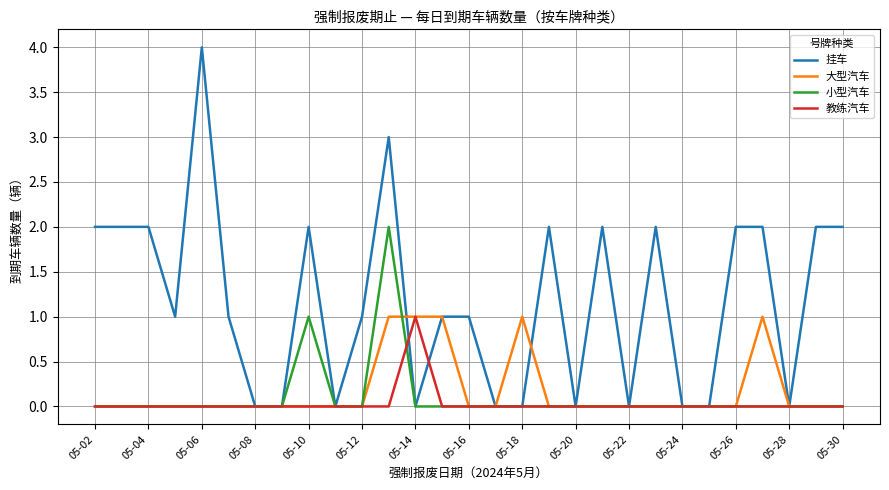

Which series has the widest spread of values?

挂车